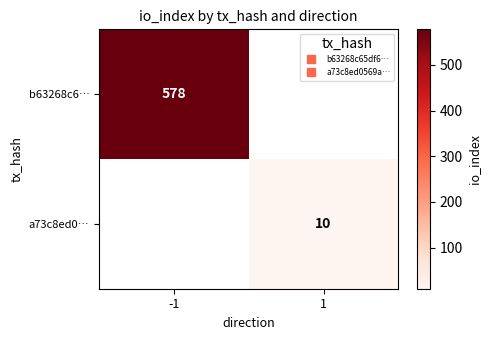

Rank the categories by b63268c6… value from highest to lowest.

-1, 1